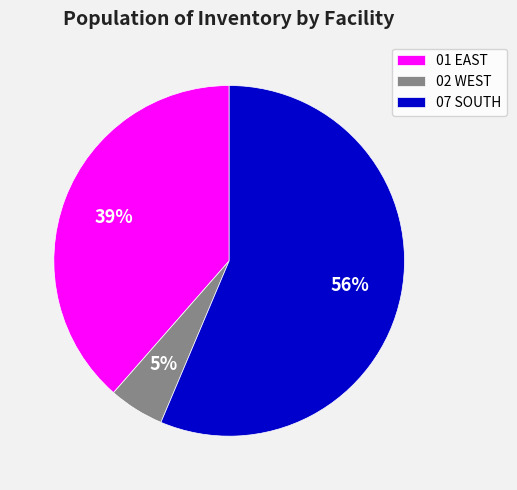

To the nearest percent, what is the average slice percentage?

33%